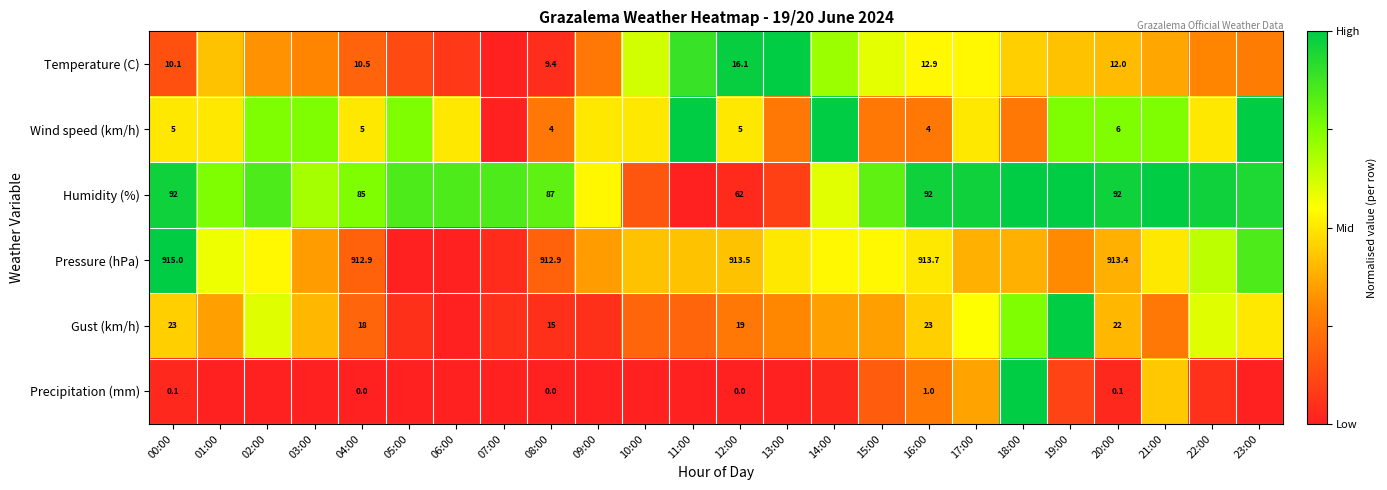

Where is Gust (km/h) nearest to the value 0?

06:00